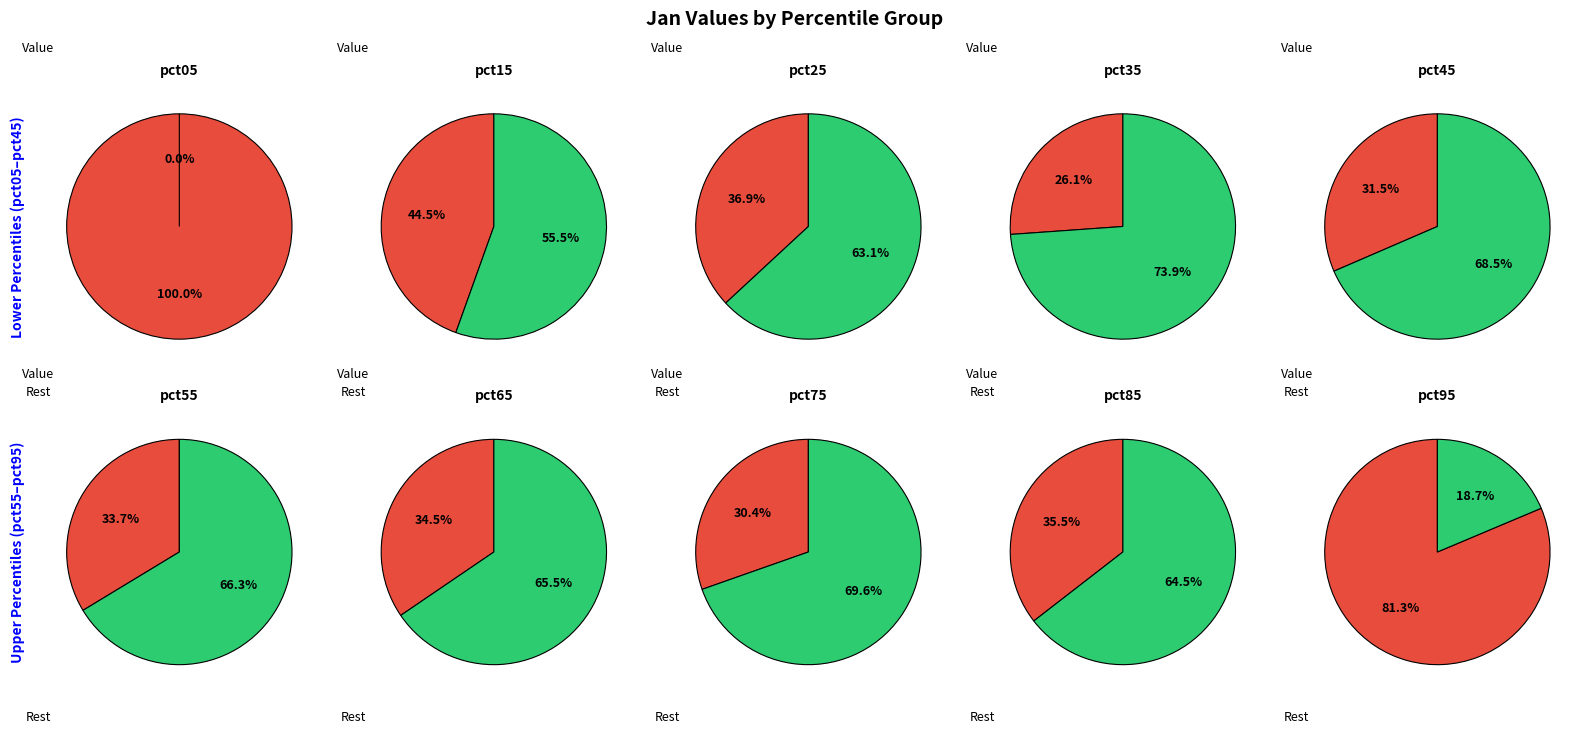

What is the change in value from pct35 to pct65?

+0.2